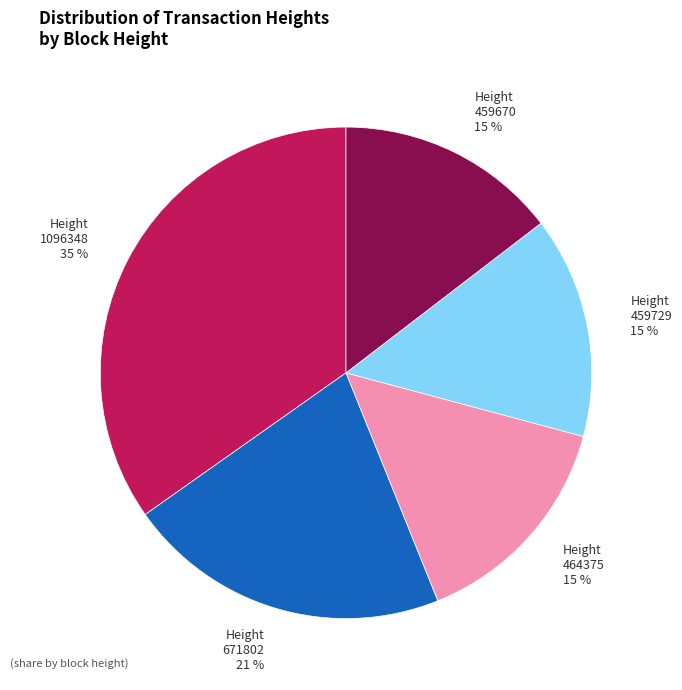

Combined, do Height 459670 and Height 464375 account for over 50%?

No